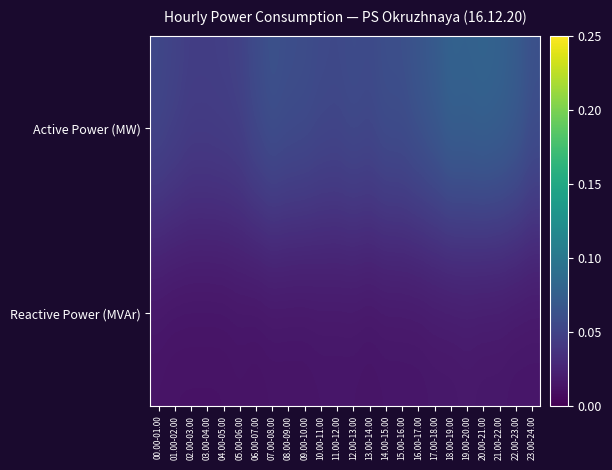

Which series has the largest total across all categories?

Active Power (MW)